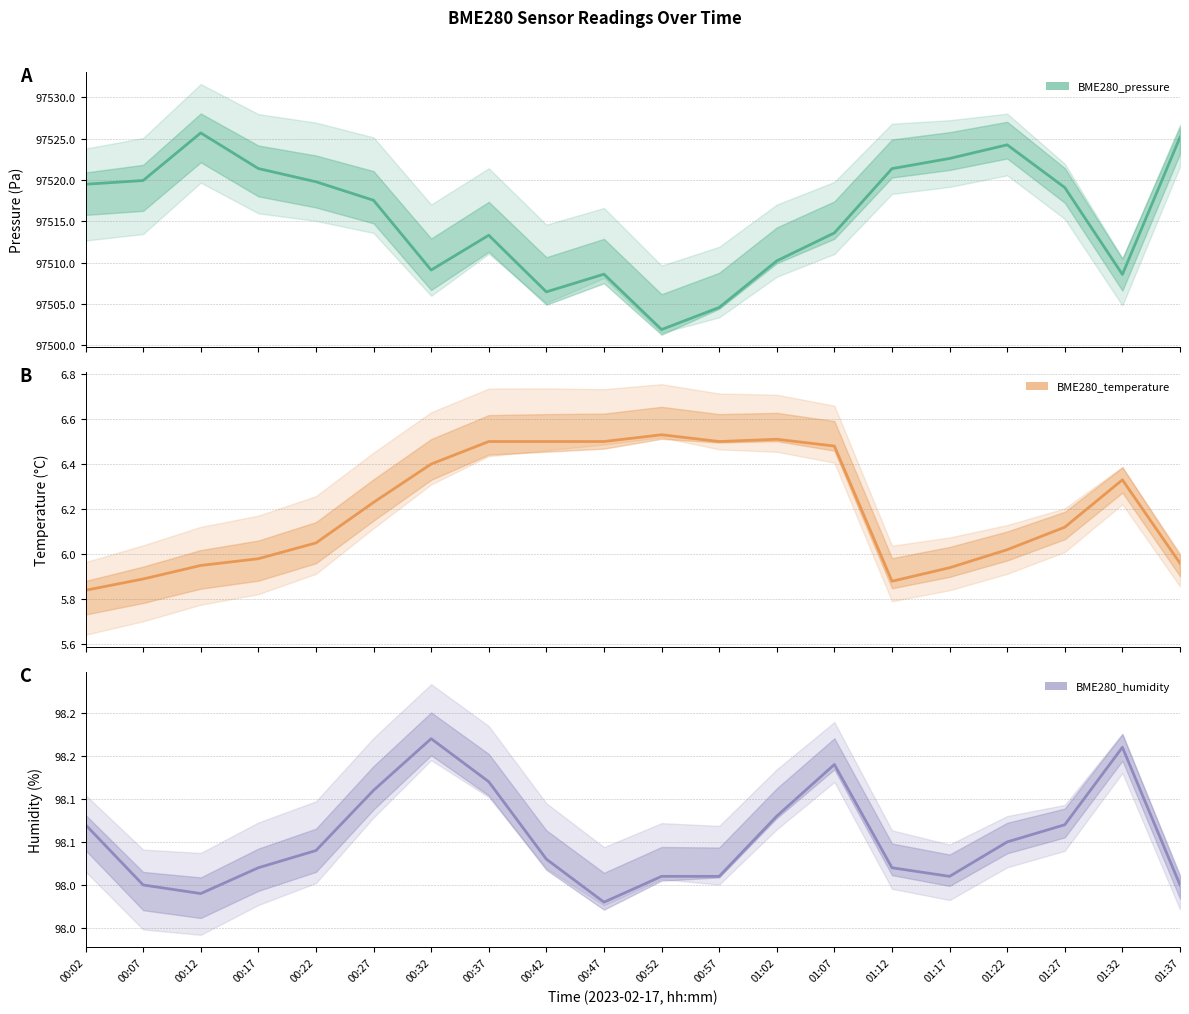

At 01:02, list the series in order from largest to smallest.

BME280_pressure, BME280_humidity, BME280_temperature